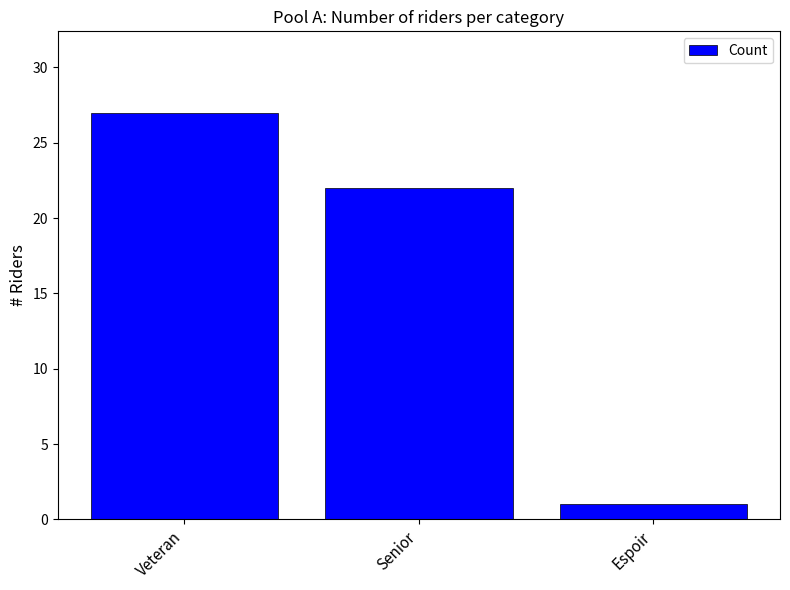

Approximately how many times larger is the value at Senior compared to Espoir?

22.0